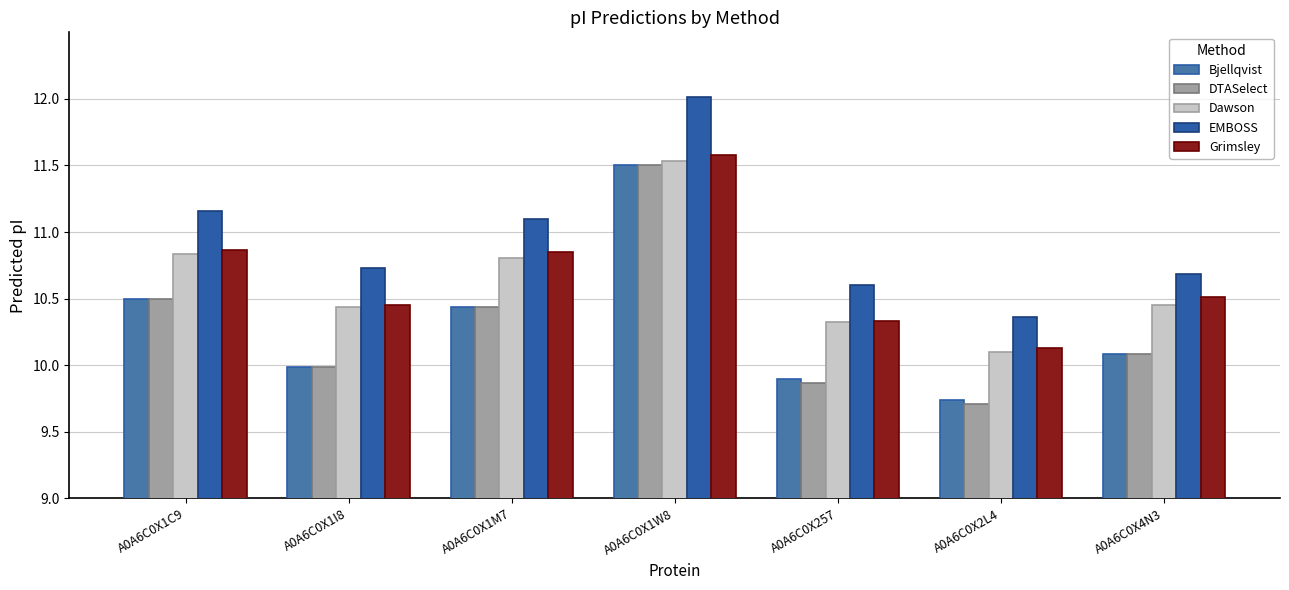

What is the maximum value for Dawson?

11.5